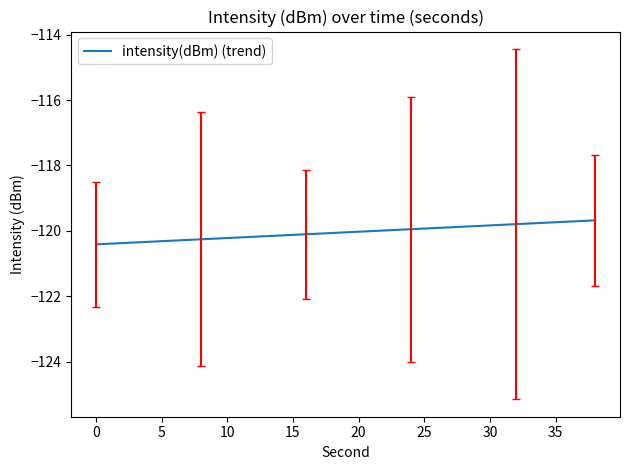

What is the maximum value shown in the chart?

-119.7